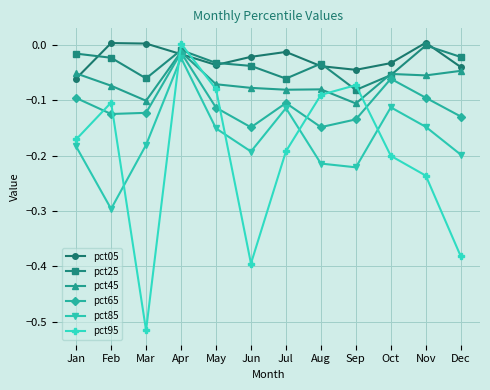

What is the total value across all series at Jan?

-0.6